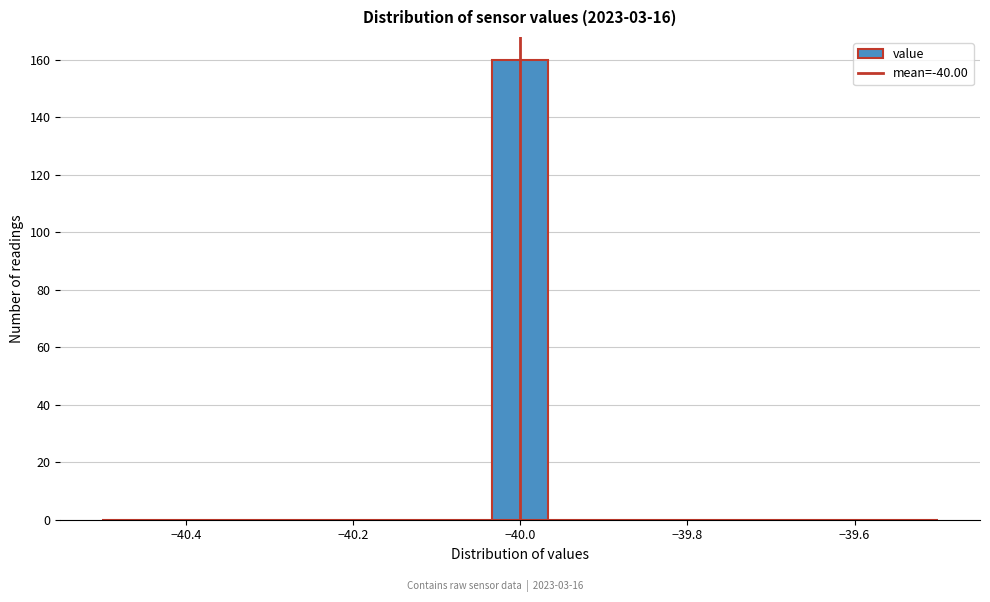

Around what value on the x-axis is the tallest bar? Give the approximate position of its centre, as read against the axis.

-40.00